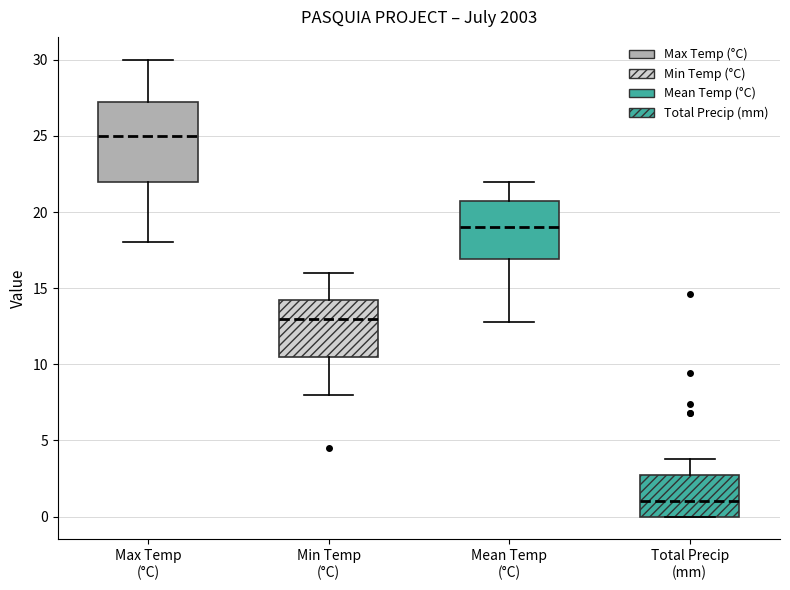

Where is the lower edge of the box for Min Temp (°C) on the y-axis? The values are not printed on the chart, so give them approximately, as read against the axis.

10.5